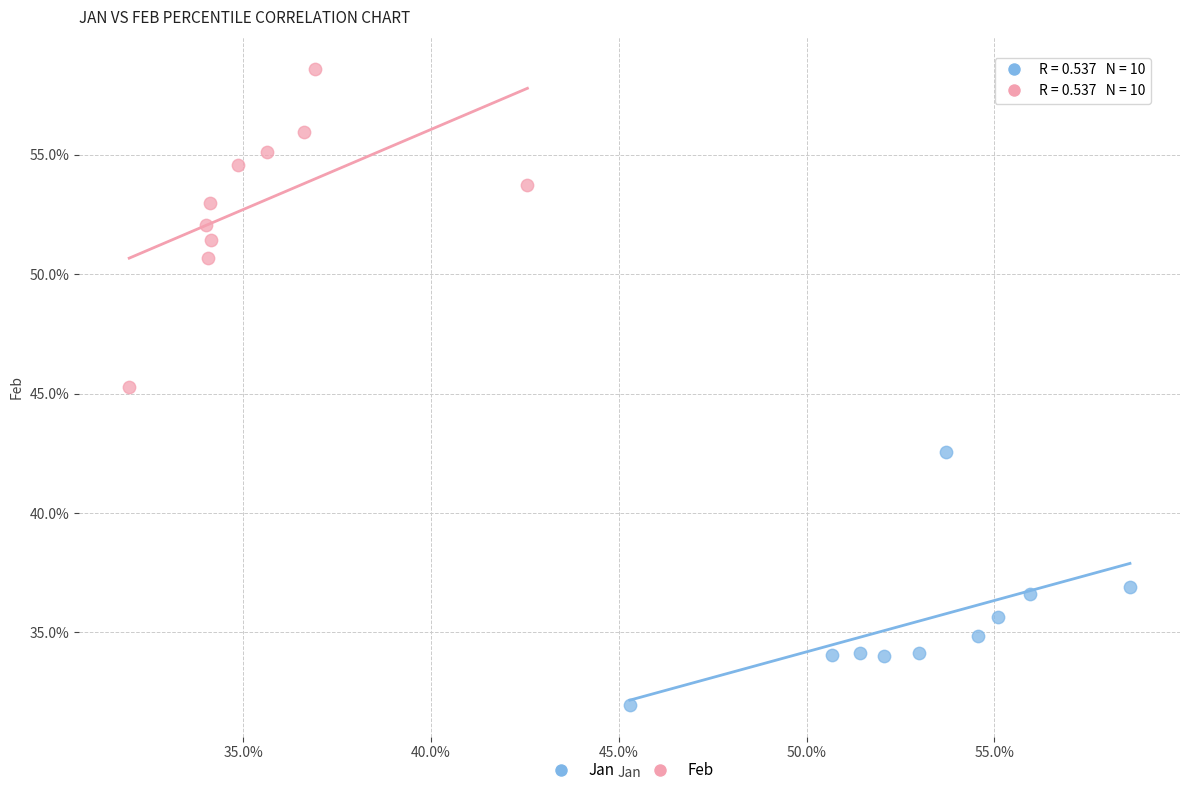

Which series contains the highest Y value?

Feb